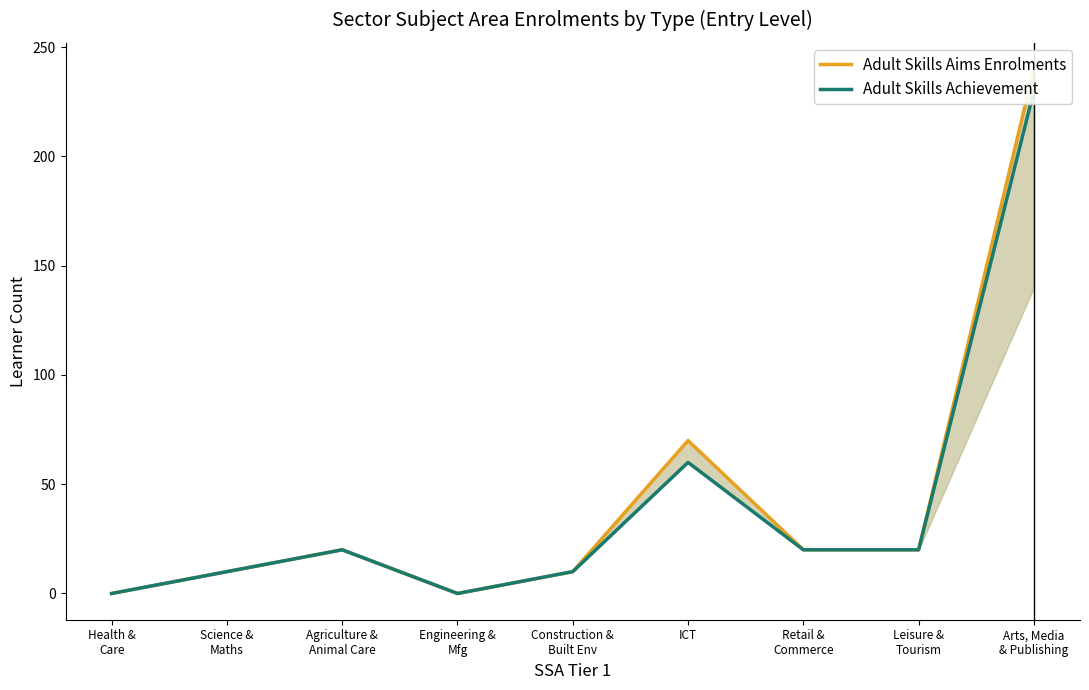

True or false: Adult Skills Achievement and Adult Skills Aims Enrolments intersect in this chart.

False